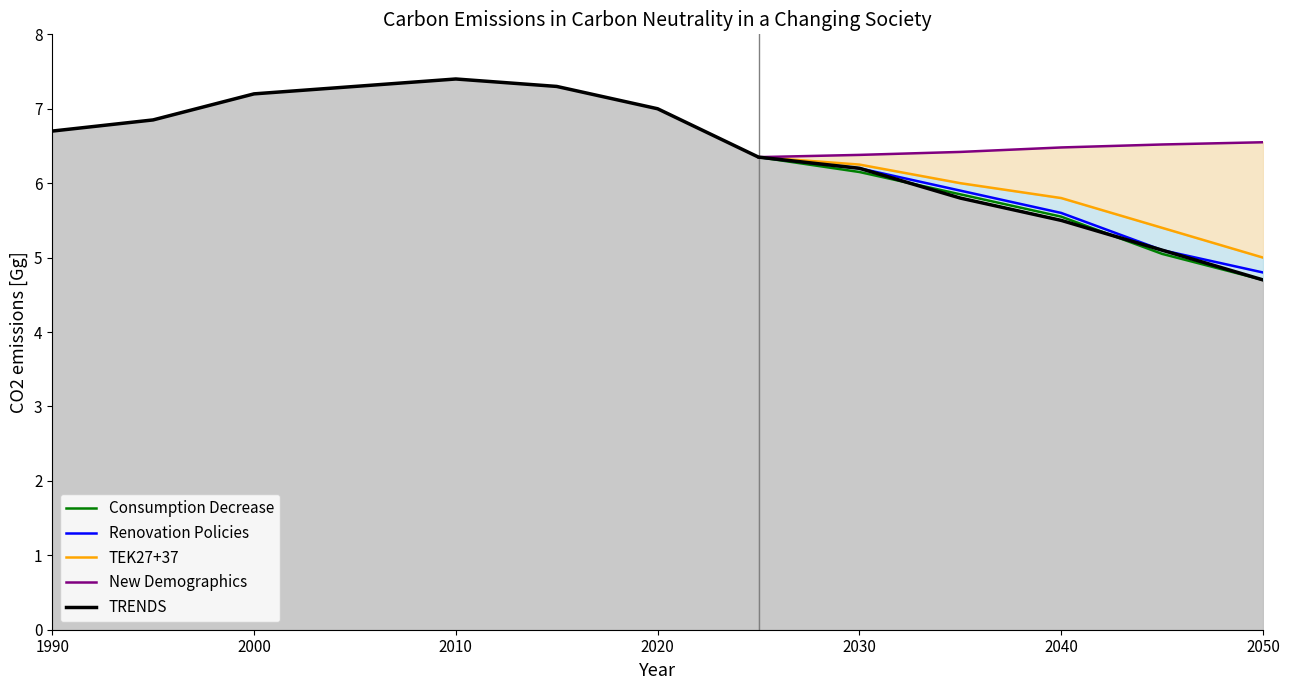

Between 02 and 03, which series saw the biggest shift?

TRENDS